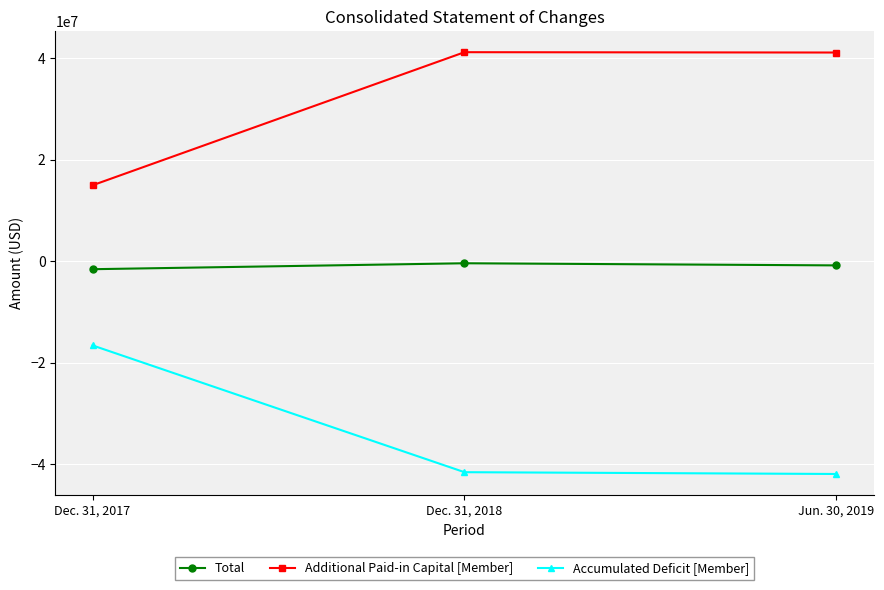

What is the difference between the second highest and minimum values in the Accumulated Deficit [Member] series?

353830